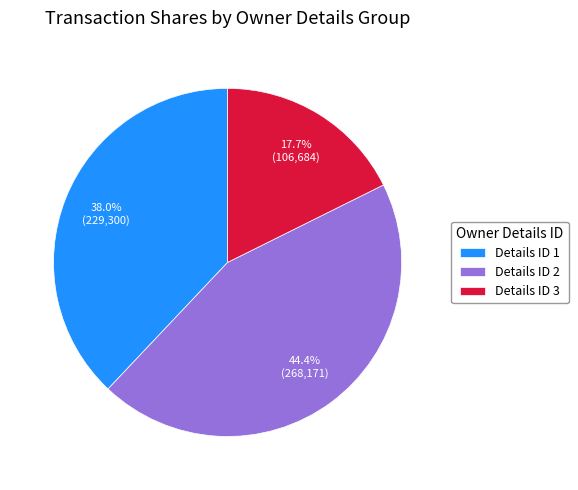

What percentage is NOT represented by Details ID 3?

82.3%